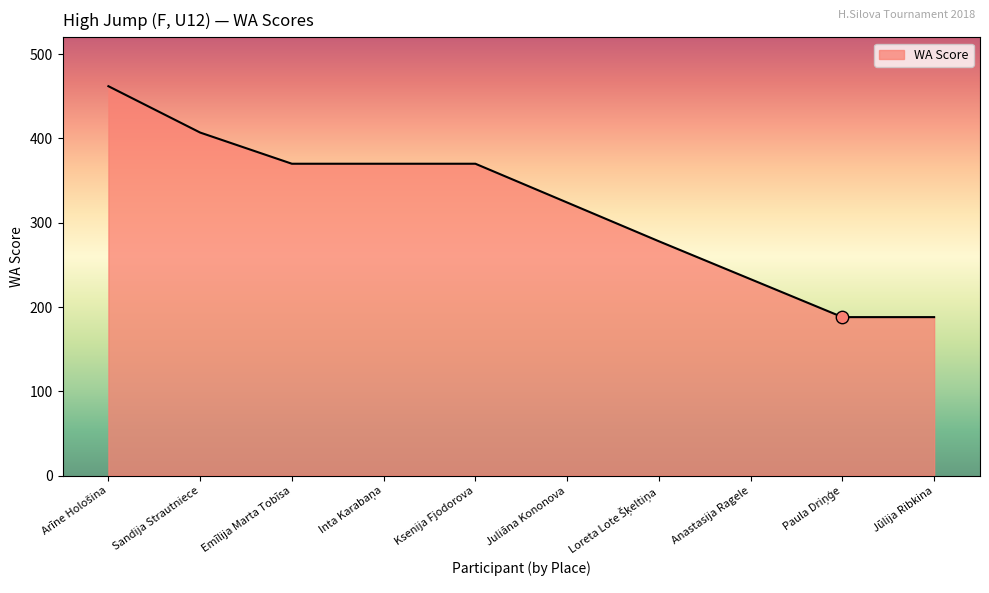

Between Anastasija Ragele and Jūlija Ribkina, which is larger?

Anastasija Ragele